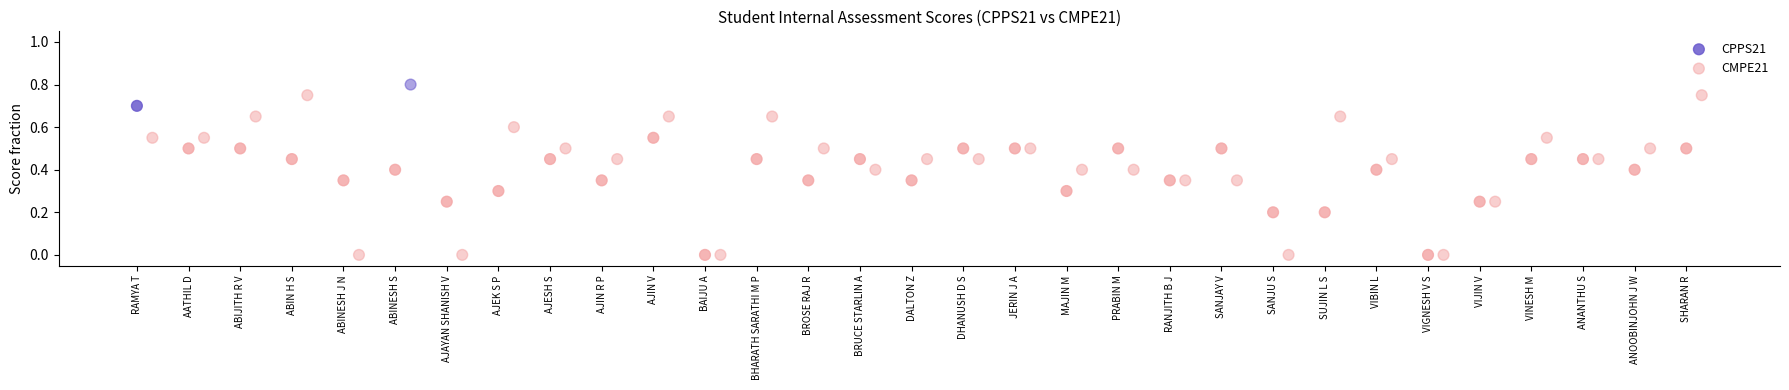

What are all the series names shown in the legend?

CPPS21, CMPE21